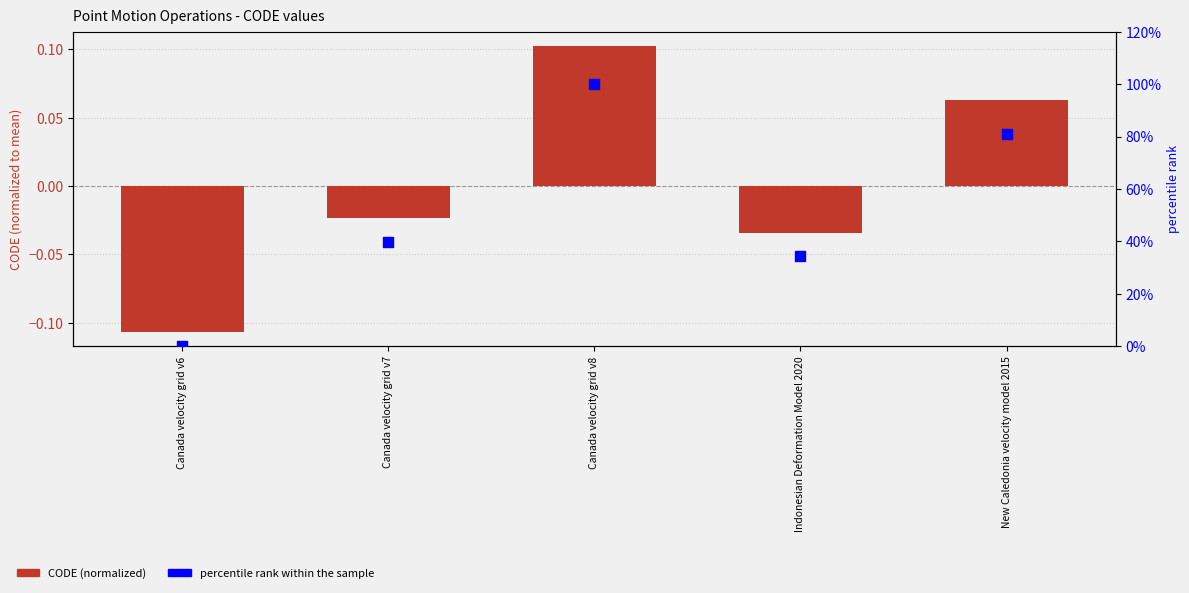

What are all the series names shown in the legend?

CODE (normalized), percentile rank within the sample